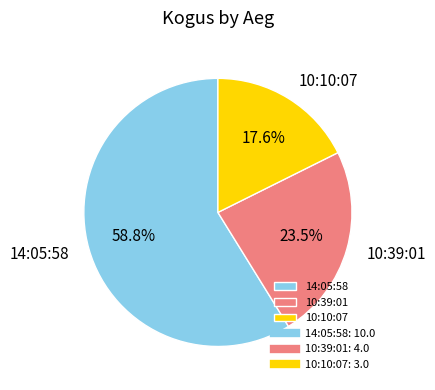

Which slice is the smallest?

10:10:07